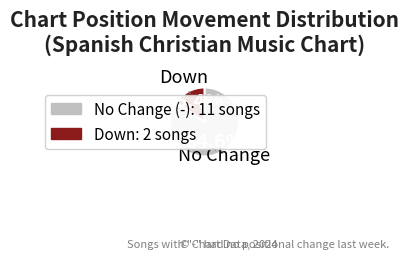

Is there any slice that represents more than half of the pie?

Yes